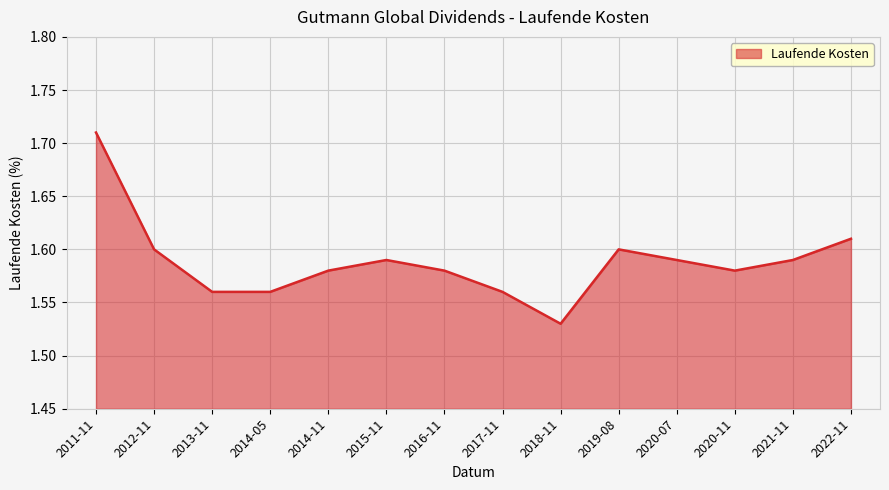

Between 2020-11 and 2021-11, which is larger?

2021-11